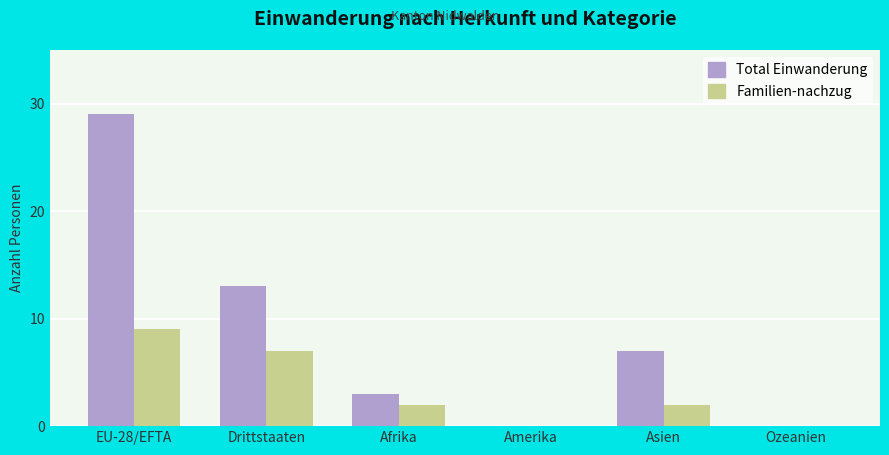

The value of Familien-nachzug at Ozeanien is -6. True or false?

False